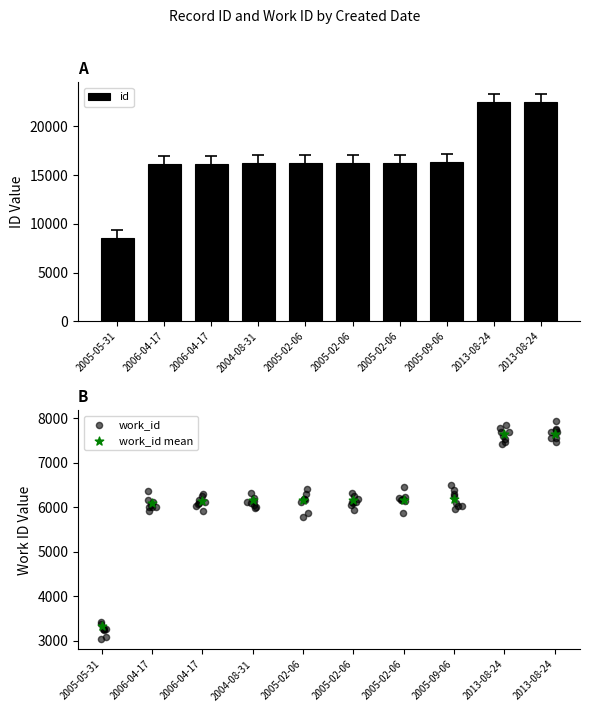

Is the value of work_id at 2005-09-06 greater than the value of id at 2005-09-06?

Yes